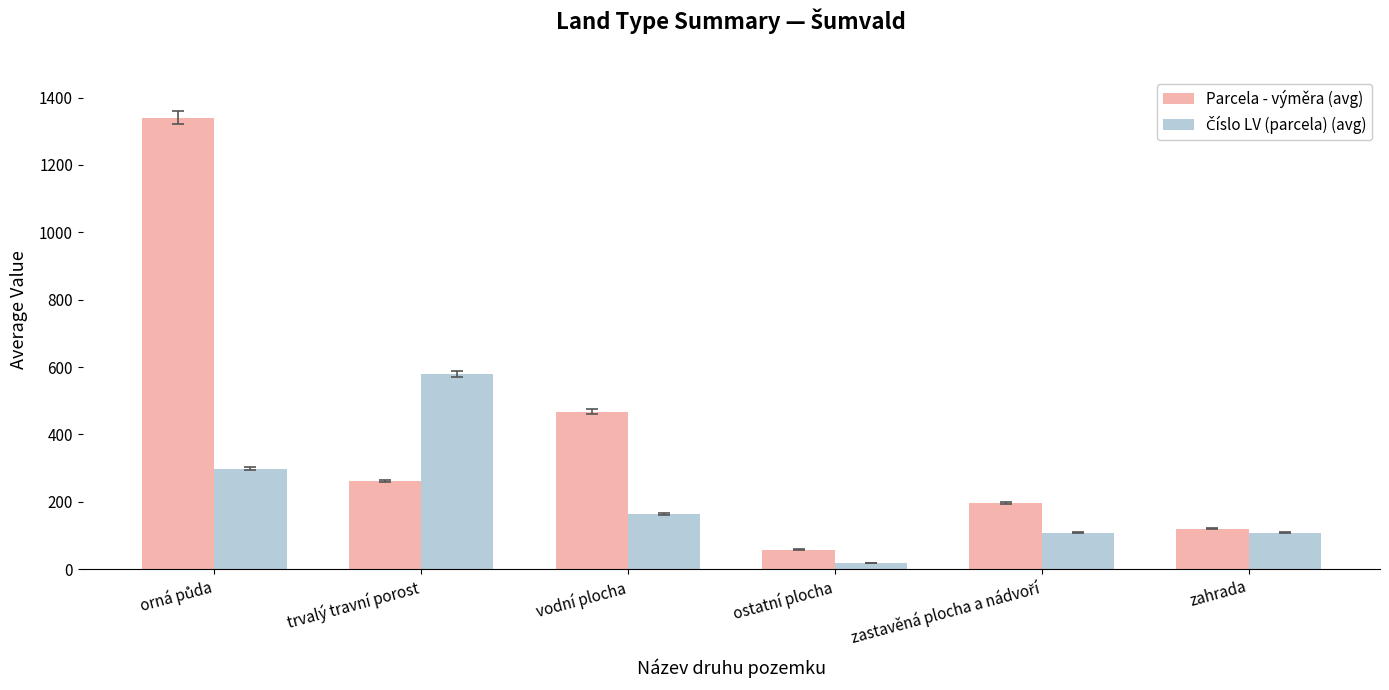

The value of Parcela - výměra (avg) at zahrada is 120.0. True or false?

True